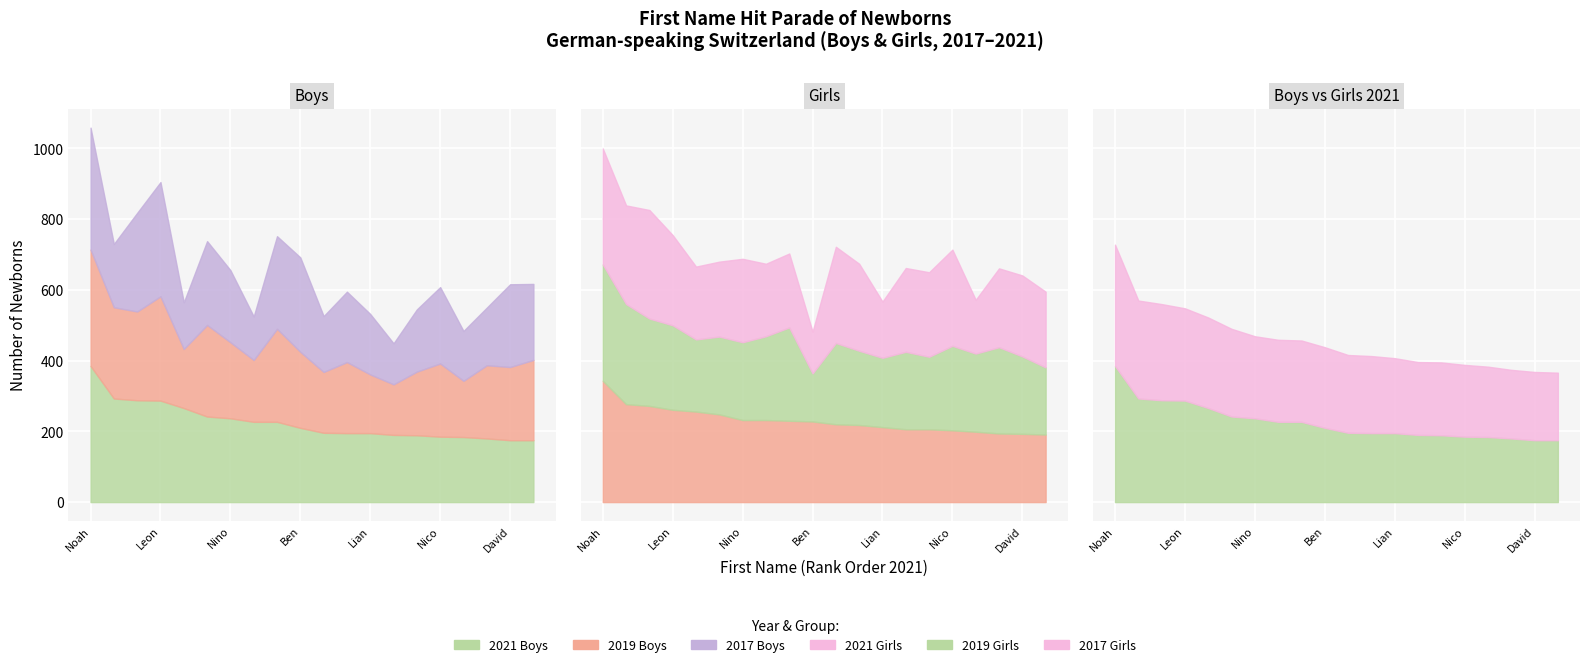

What is the average value of the 2017 Girls series?

230